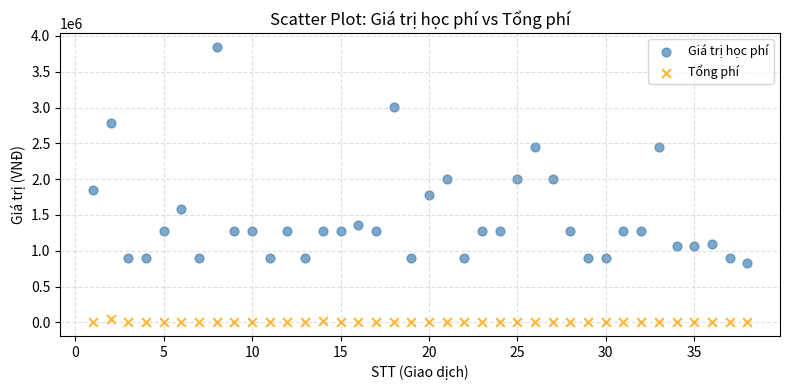

What are all the series names shown in the legend?

Giá trị học phí, Tổng phí